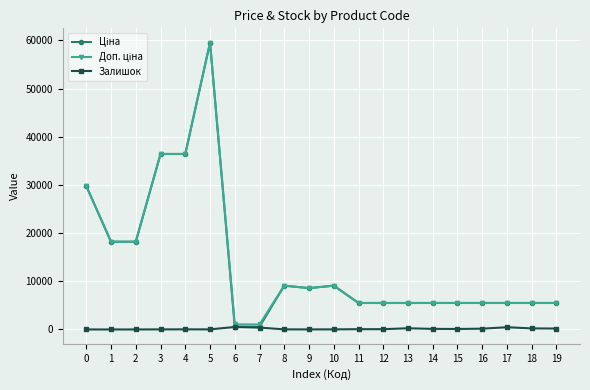

What is the greatest value displayed?

59523.0